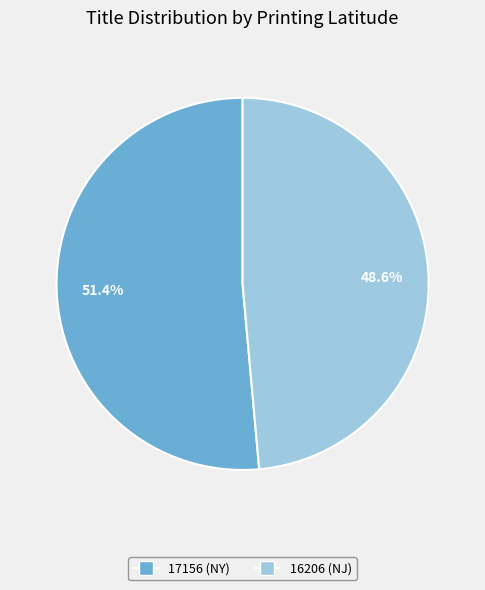

Does 17156 represent more than half of the total?

Yes